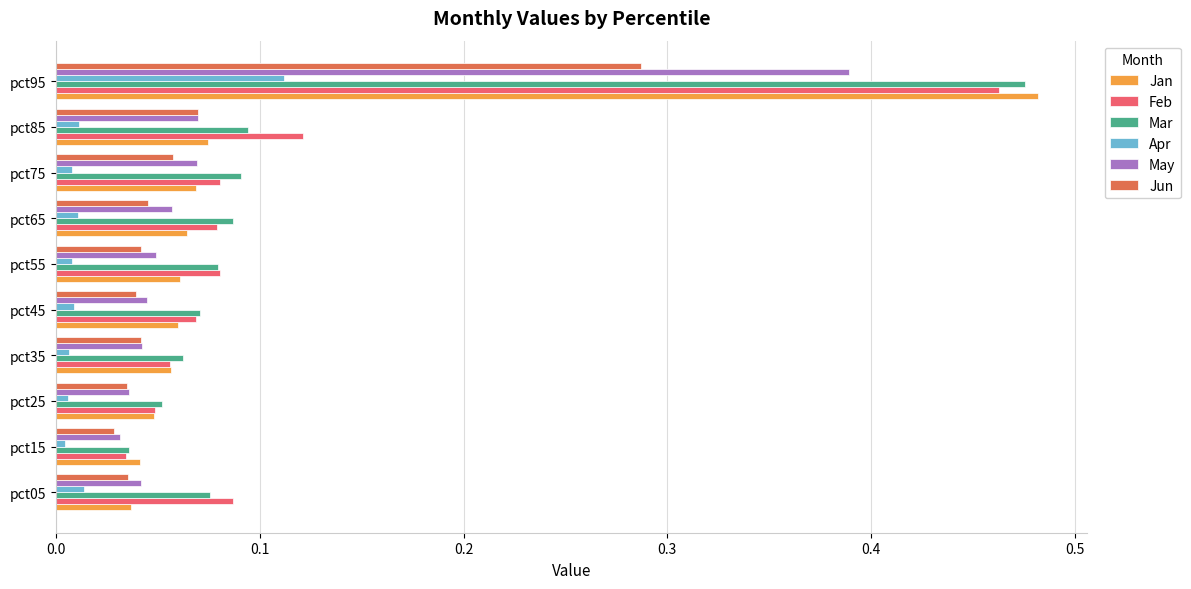

What is the difference between the maximum and minimum values in the Jan series?

0.4